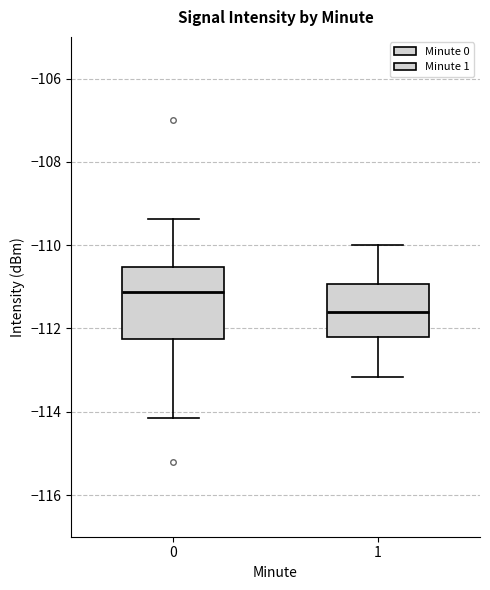

Reading left to right, transcribe this box plot: for each box, give where its median line is, the range the box spans, and where its two whiskers end, as read against the y-axis. The values are not printed on the chart, so give them approximately, as read against the axis.

0: median -111.2, box -112.2 to -110.6, whiskers -114.2 to -109.4
1: median -111.6, box -112.2 to -111.0, whiskers -113.2 to -110.0